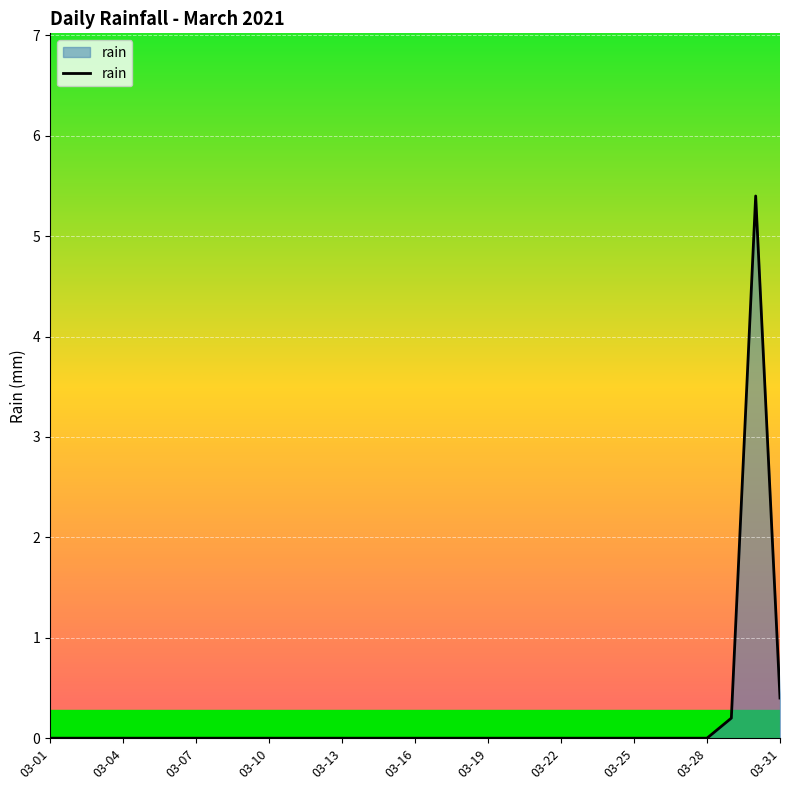

Count the number of categories in the chart.

31